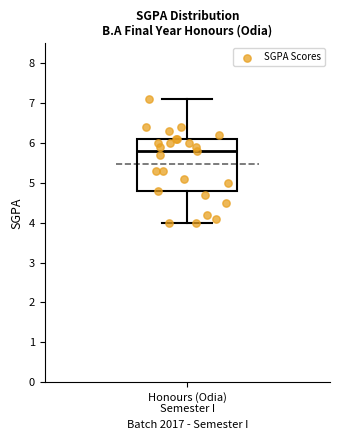

Where is the lower edge of the box for Honours (Odia) Semester I on the y-axis? The values are not printed on the chart, so give them approximately, as read against the axis.

4.8